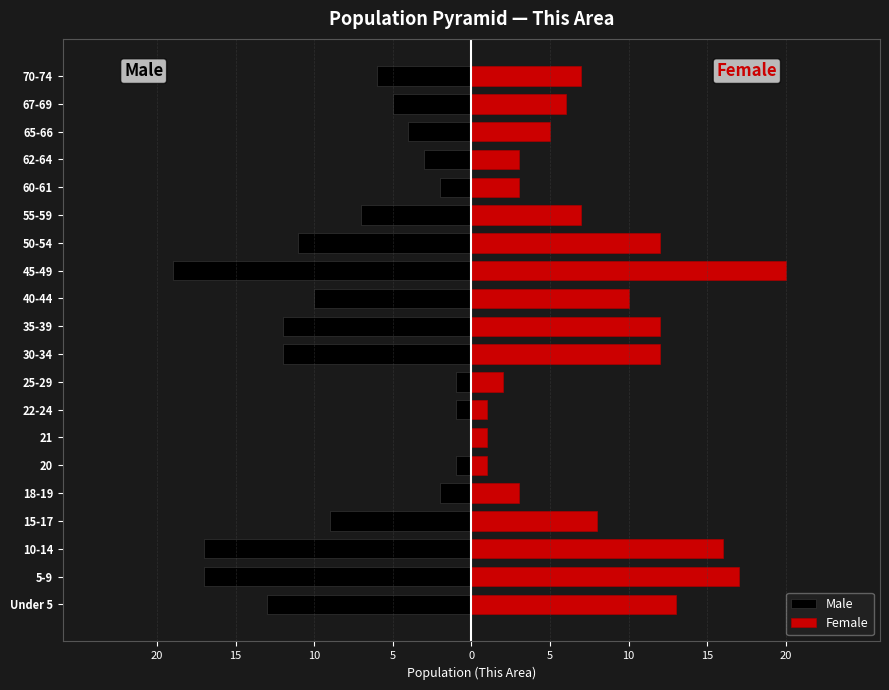

How many data points in Male are above -6?

9